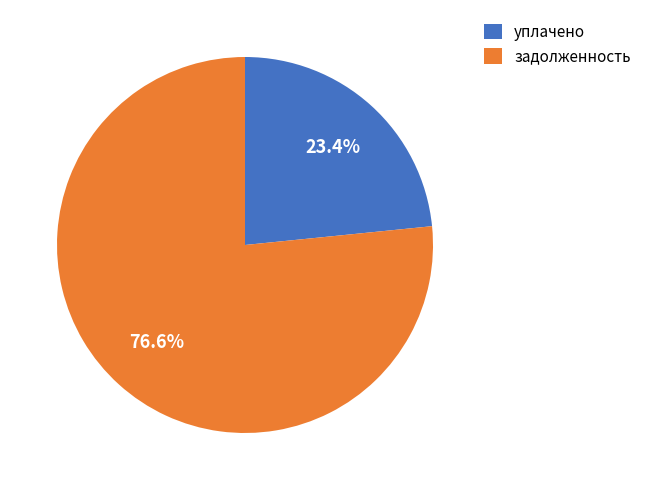

To the nearest percent, what is the average slice percentage?

50%